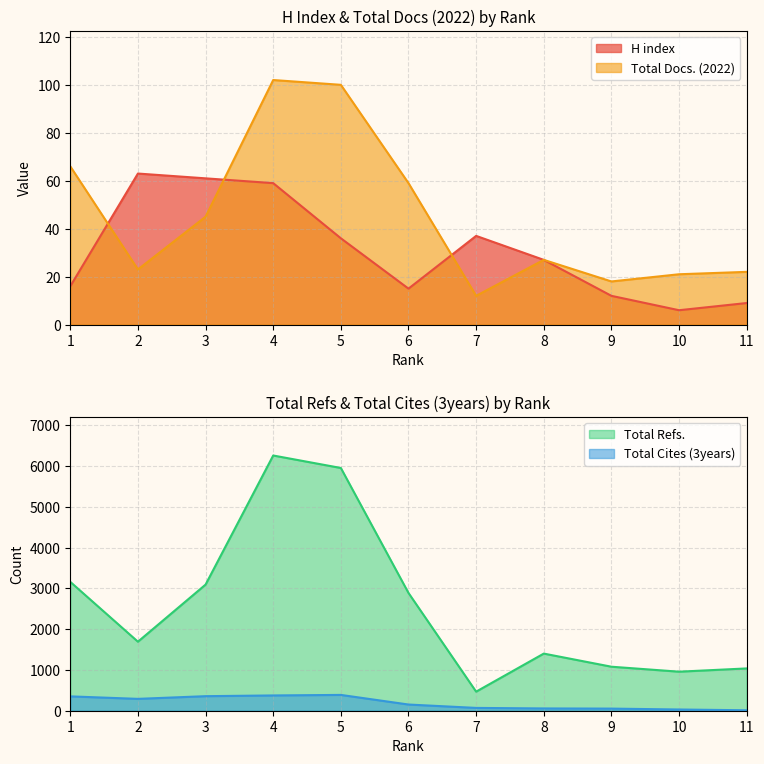

At how many categories does at least one series exceed 1367?

7